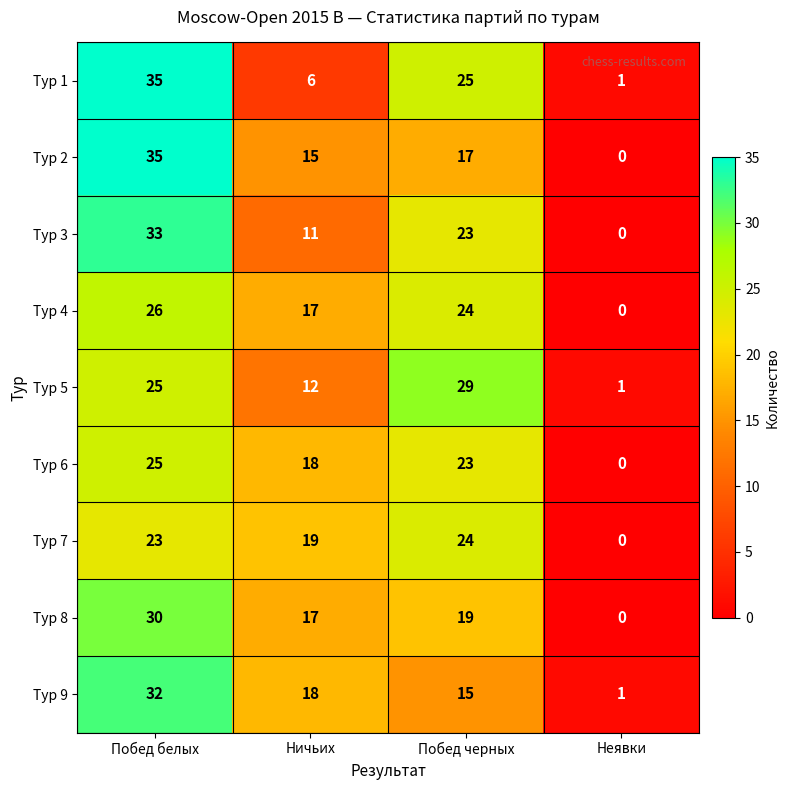

What is the approximate value of Тур 8 at Ничьих?

17